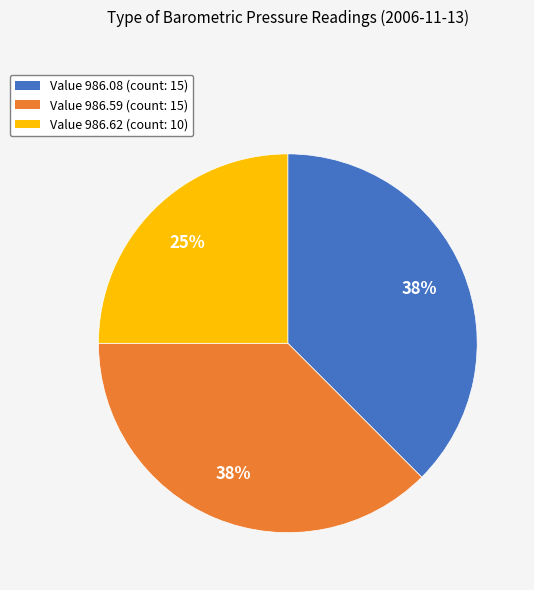

What is the ratio of the value at Value 986.08 (count: 15) to the value at Value 986.62 (count: 10)?

1.5